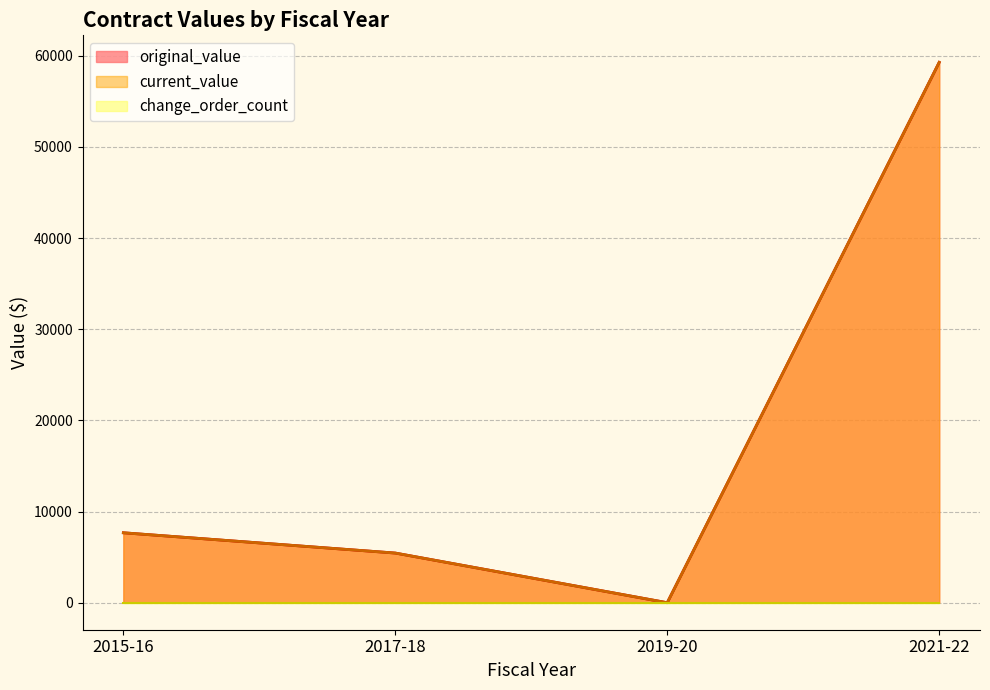

Does the chart display data point markers on the line(s)?

No